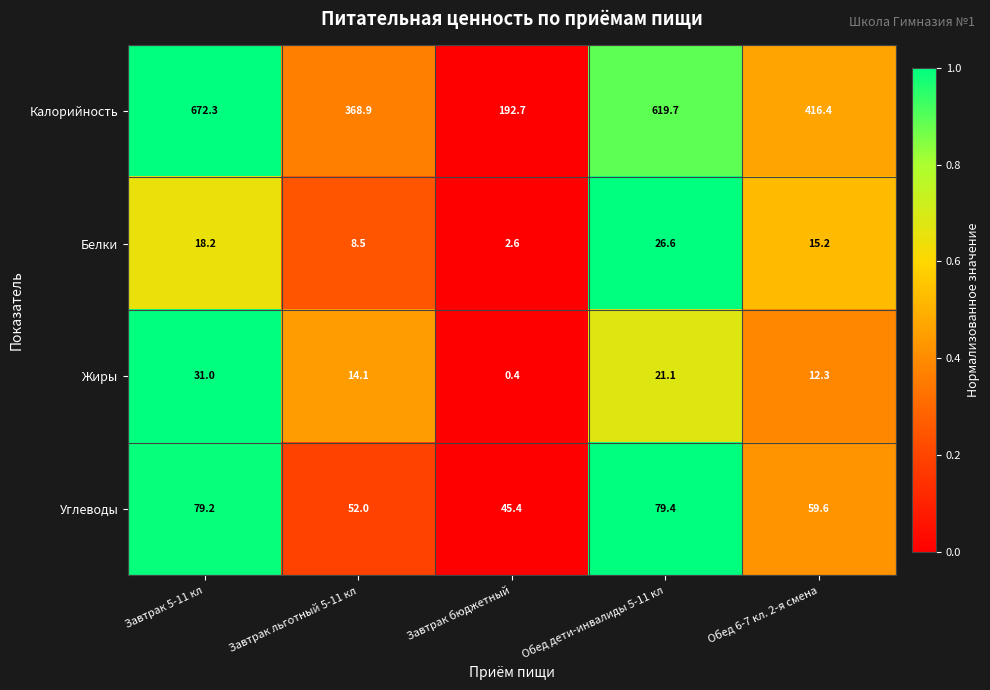

True or false: Калорийность has a value of 903.9 at Завтрак 5-11 кл.

False